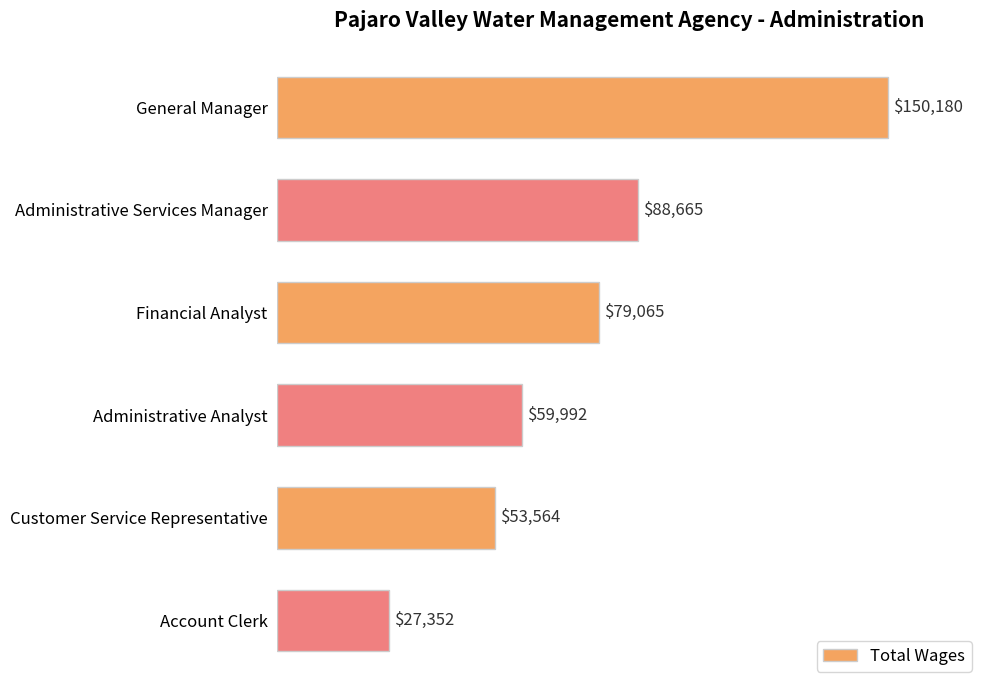

What is the difference between the maximum and minimum values?

122828